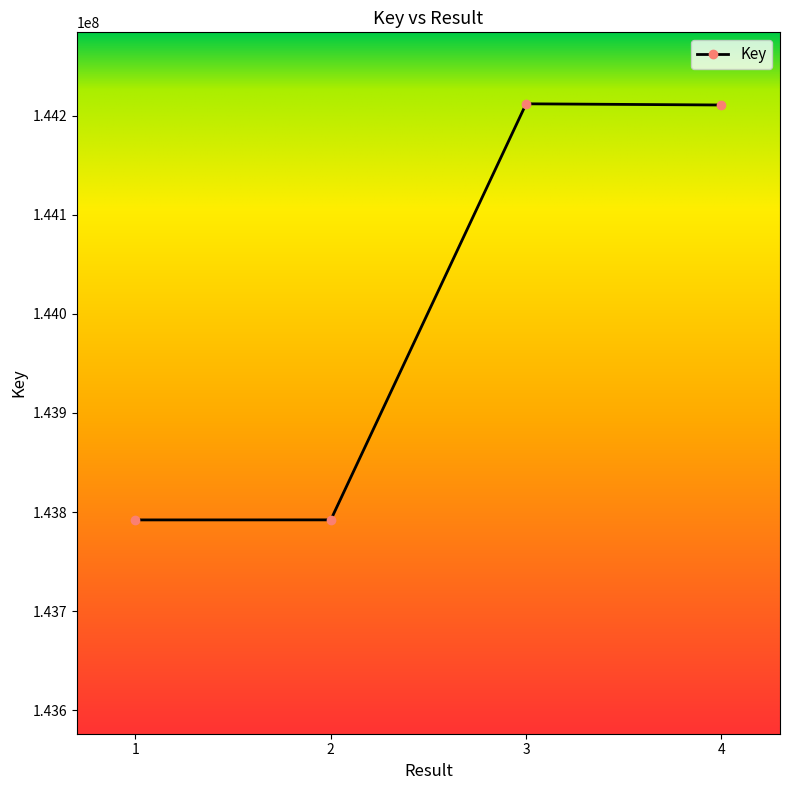

What is the minimum value shown in the chart?

143792121